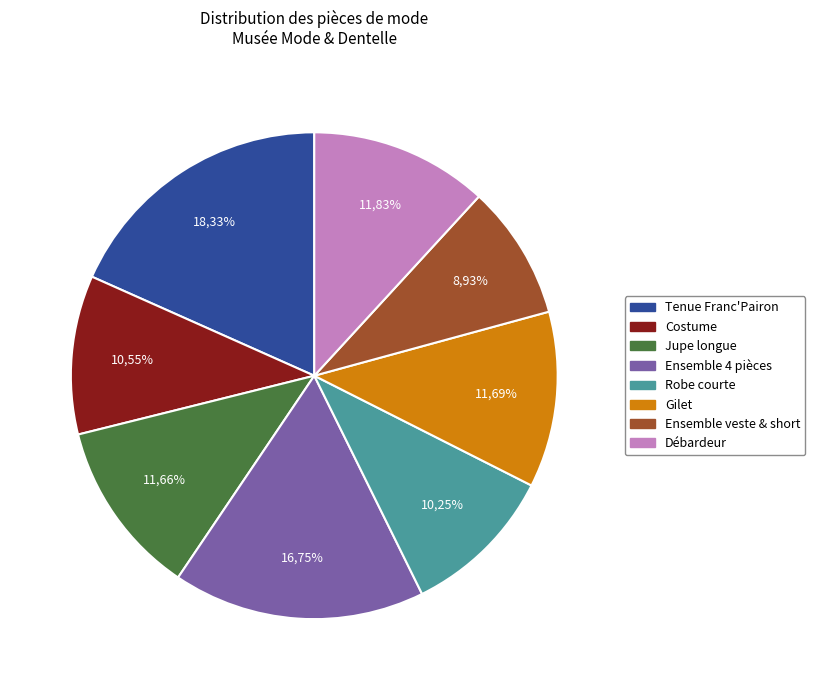

To the nearest percent, what percentage of the pie is Tenue portée par Franc'Pairon?

18%